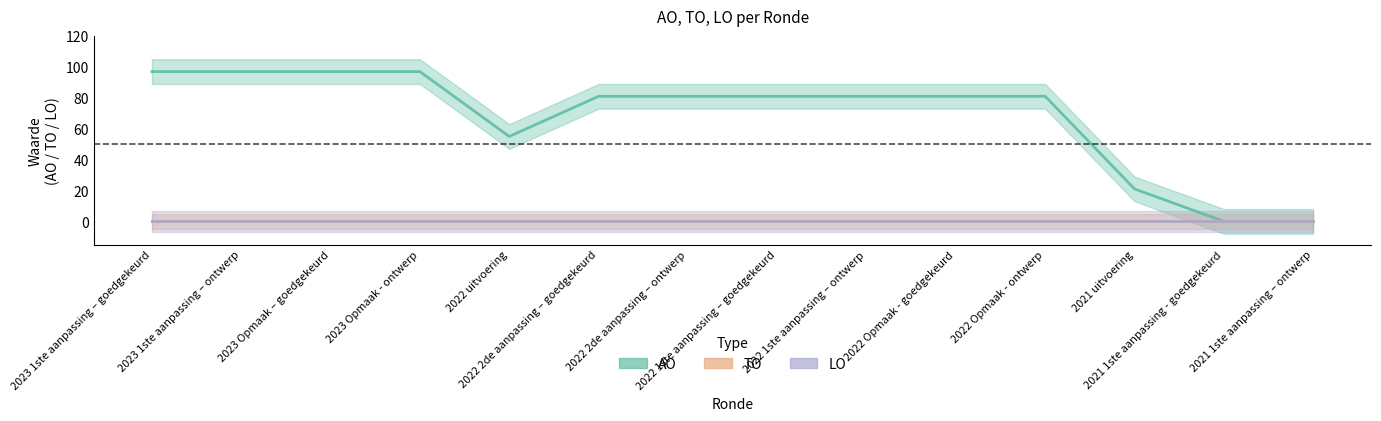

What is the label of the 2nd point from the right?

2021 1ste aanpassing - goedgekeurd